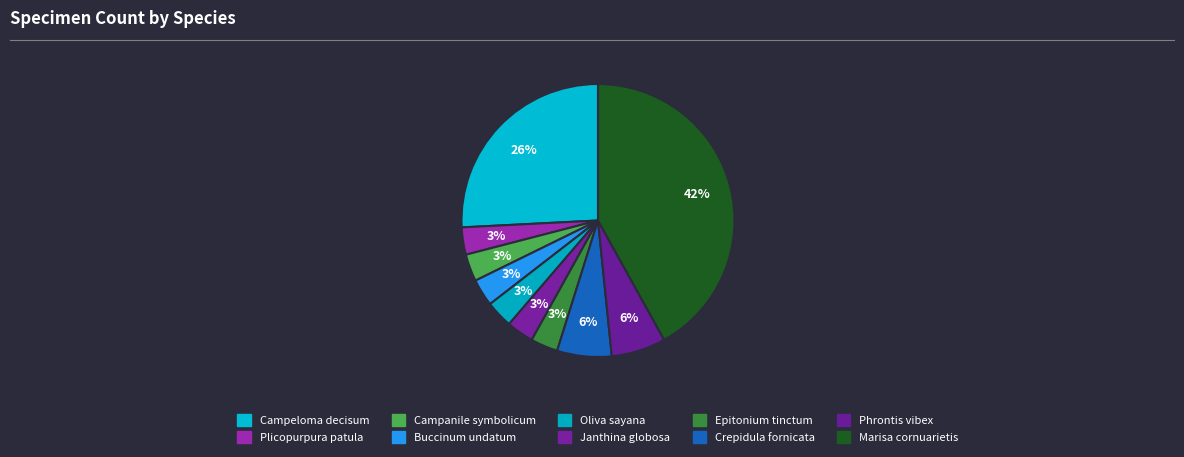

How many slices are in this pie chart?

10